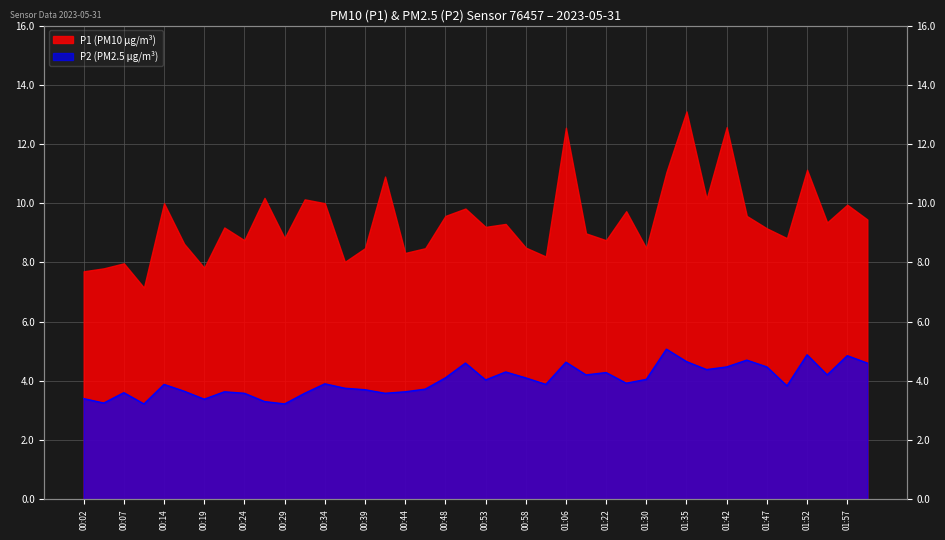

Reading left to right, list all the values displayed in this chart.

00:02=3.4	00:04=3.2	00:07=3.6	00:09=3.2	00:14=3.9	00:17=3.6	00:19=3.4	00:22=3.6	00:24=3.6	00:26=3.3	00:29=3.2	00:31=3.6	00:34=3.9	00:36=3.8	00:39=3.7	00:41=3.6	00:44=3.6	00:46=3.7	00:48=4.1	00:51=4.6	00:53=4.0	00:56=4.3	00:58=4.1	01:03=3.9	01:06=4.6	01:08=4.2	01:22=4.3	01:27=3.9	01:30=4.0	01:32=5.1	01:35=4.7	01:40=4.4	01:42=4.5	01:44=4.7	01:47=4.5	01:49=3.8	01:52=4.9	01:54=4.2	01:57=4.8	01:59=4.6